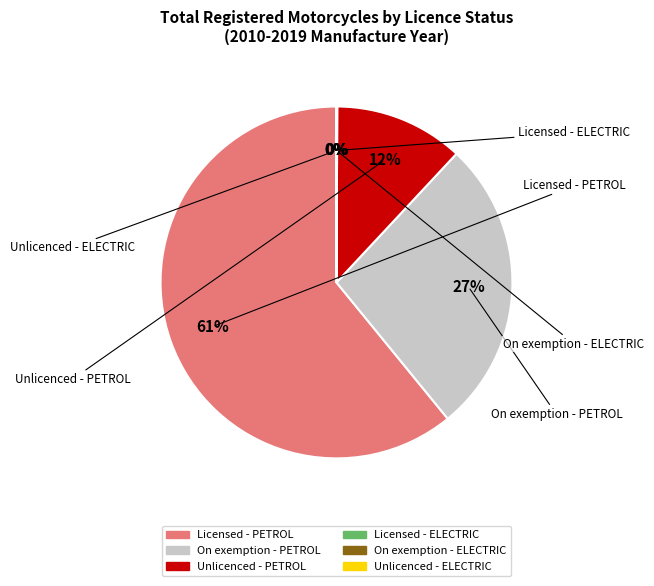

What percentage is the On exemption - PETROL slice, to the nearest percent?

27%